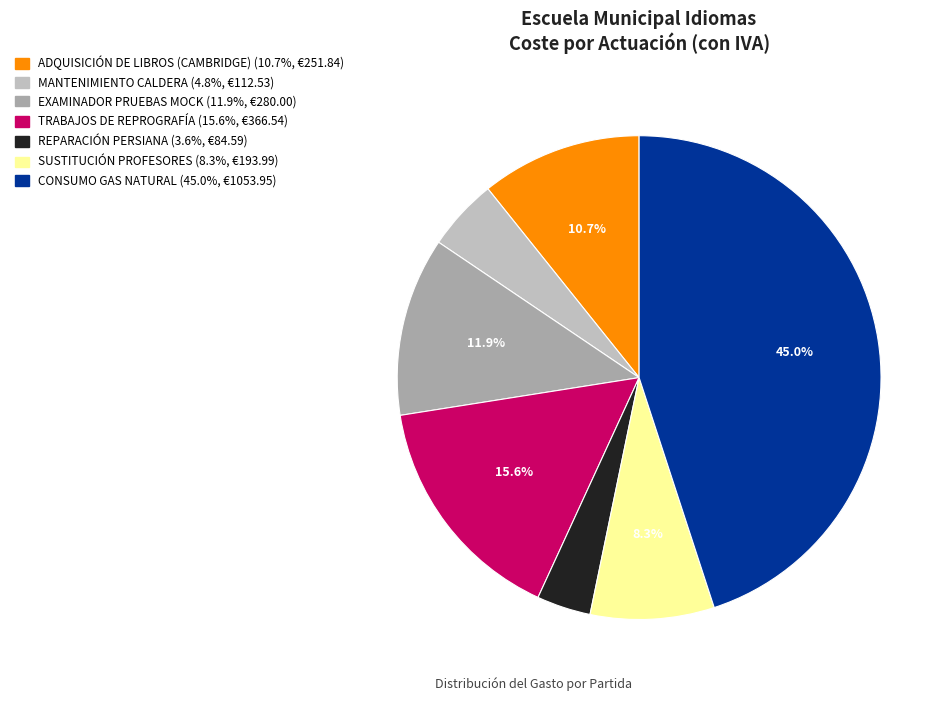

Approximately how many times larger is the value at MANTENIMIENTO CALDERA compared to EXAMINADOR PRUEBAS MOCK?

0.4